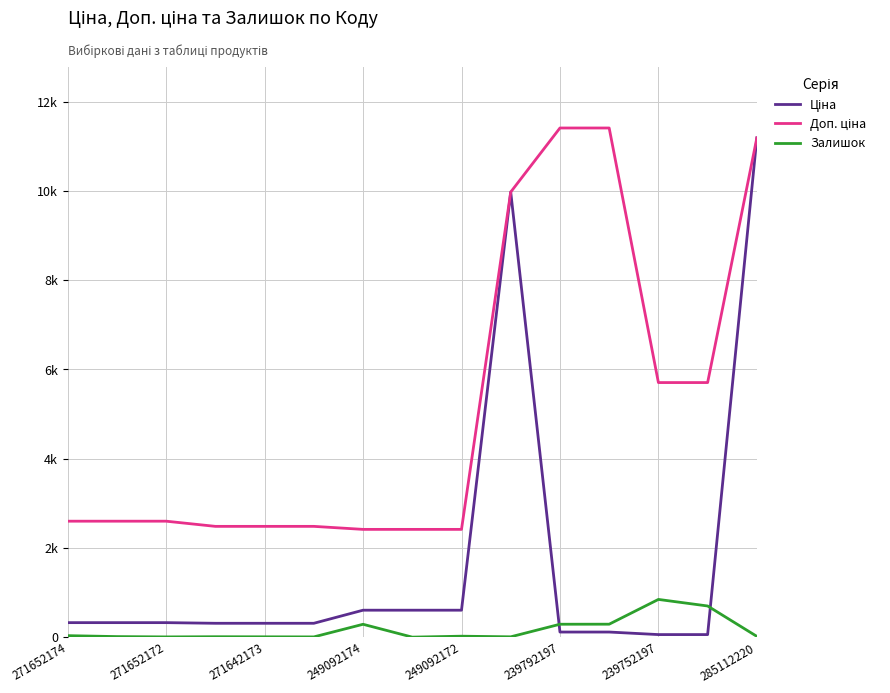

What is the value of the Доп. ціна point at the 2nd from the left?

2598.3